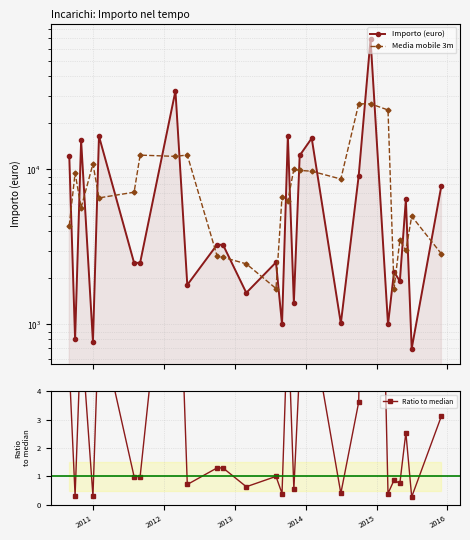

How many distinct data groups are displayed?

3